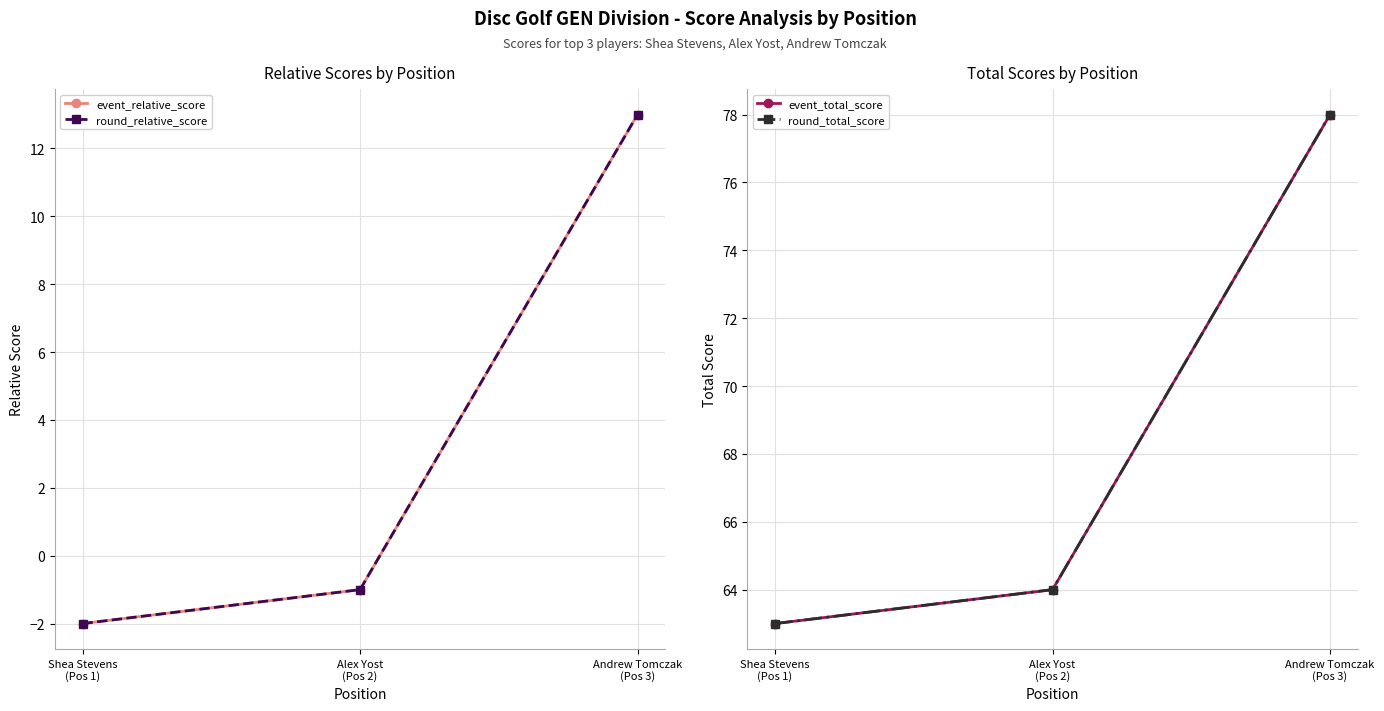

Is this an area chart (filled region under the line)?

No